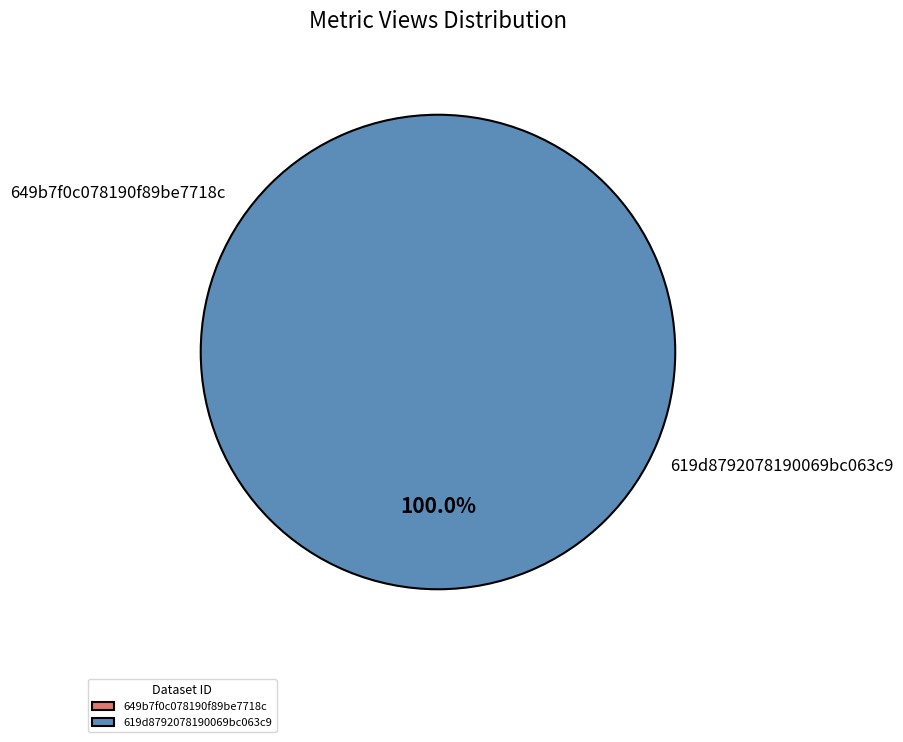

How many slices are in this pie chart?

2